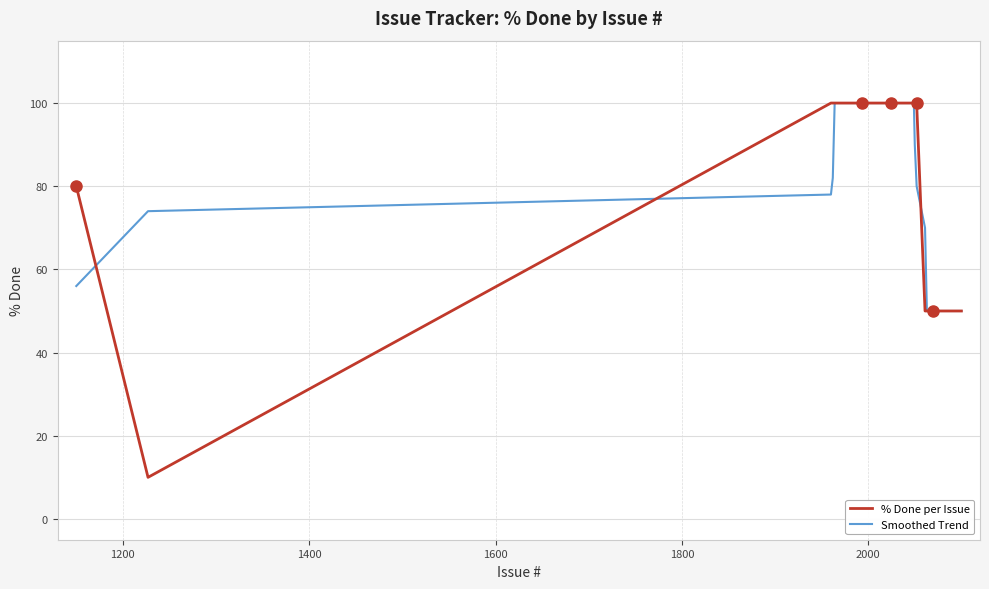

Which series has the largest range (max minus min)?

% Done per Issue